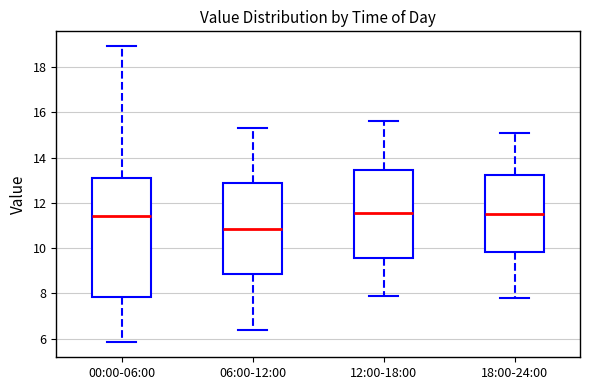

Which box is the tallest, from its lower edge to its upper edge?

00:00-06:00